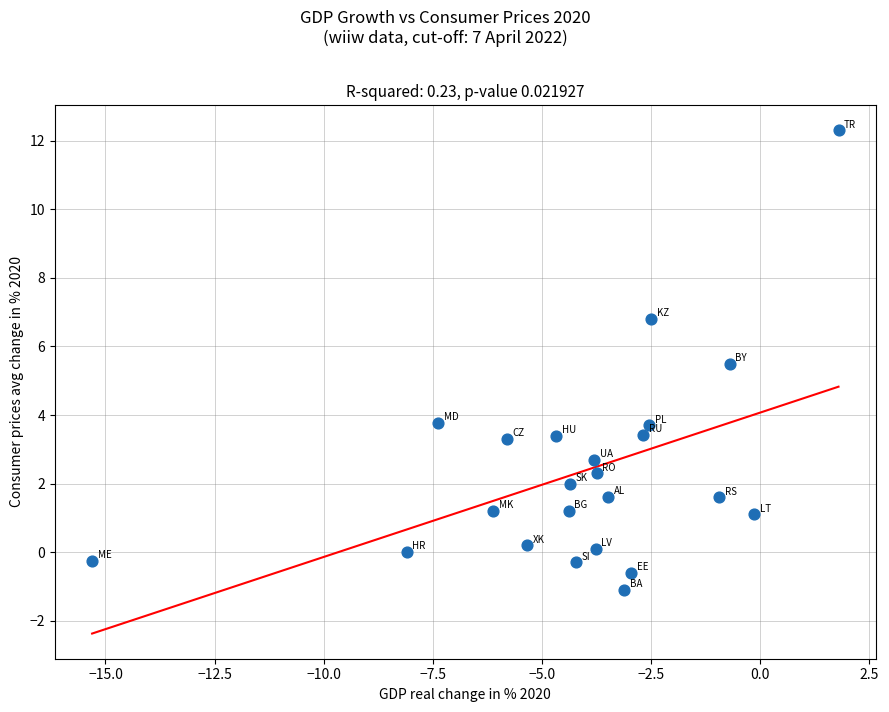

What Y value in the scatter plot is closest to 5?

5.5